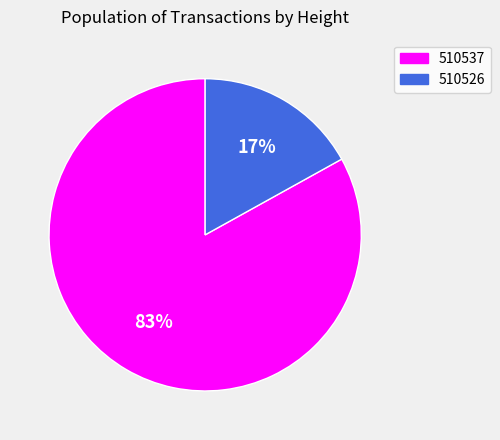

How many segments does this pie chart have?

2